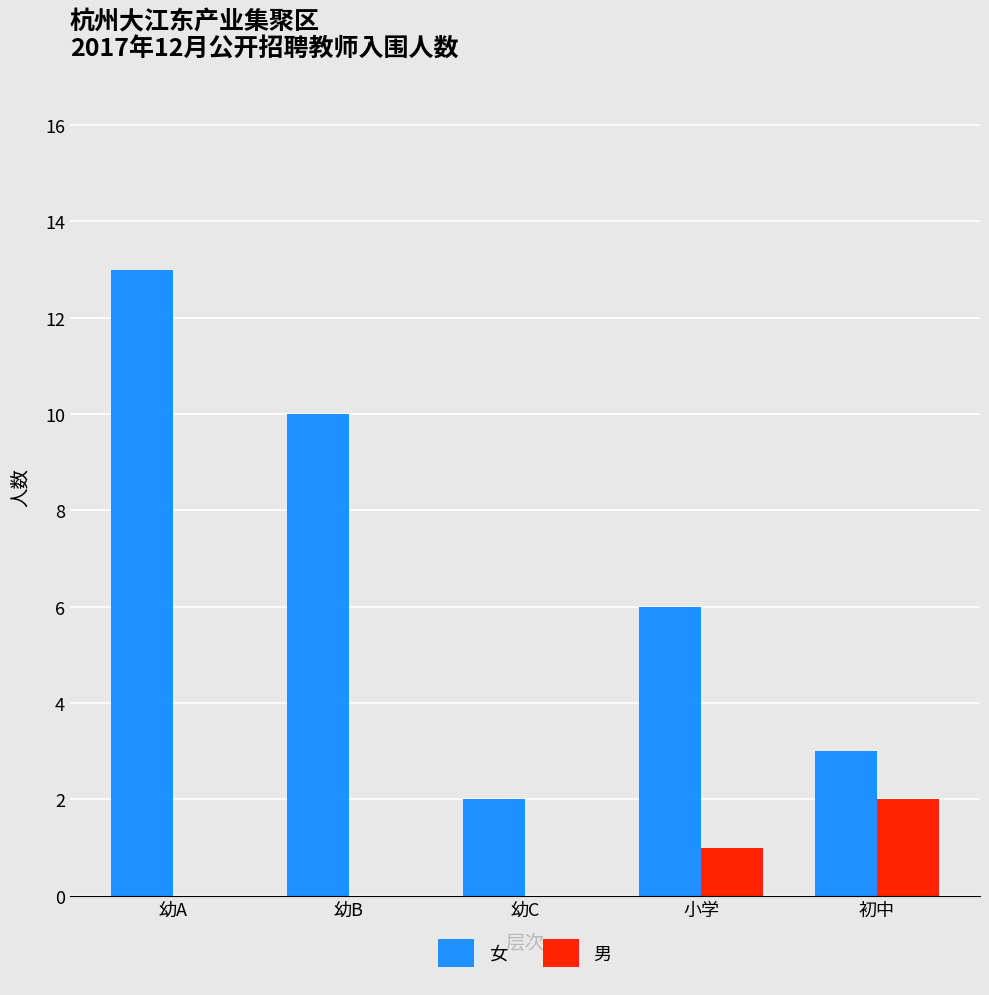

Which series changed the most between 幼A and 幼B?

女